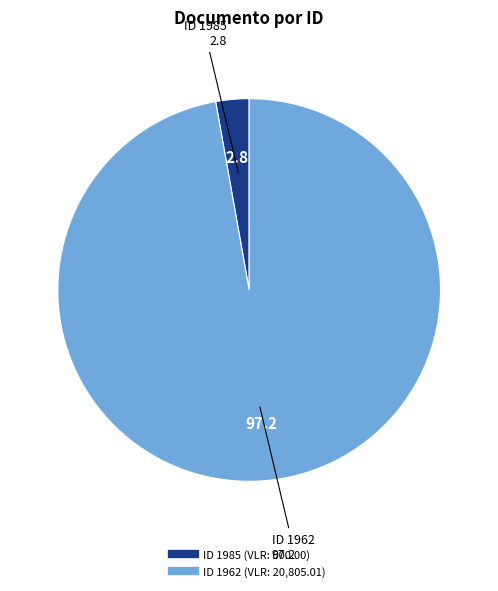

Rank the categories by value from highest to lowest.

1962, 1985